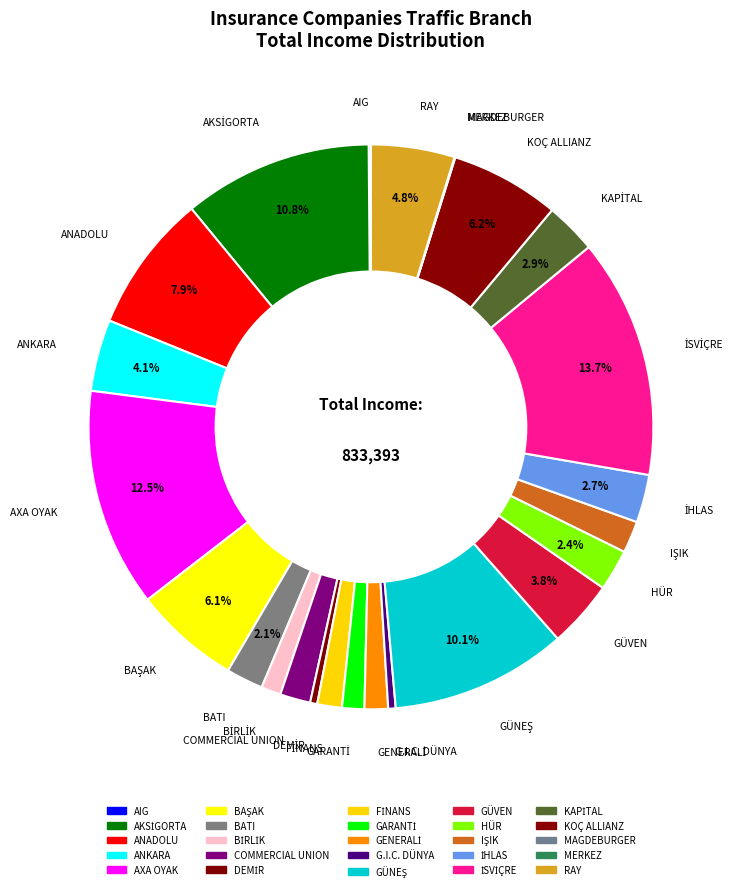

What percentage do RAY and AKSİGORTA together represent?

15.6%